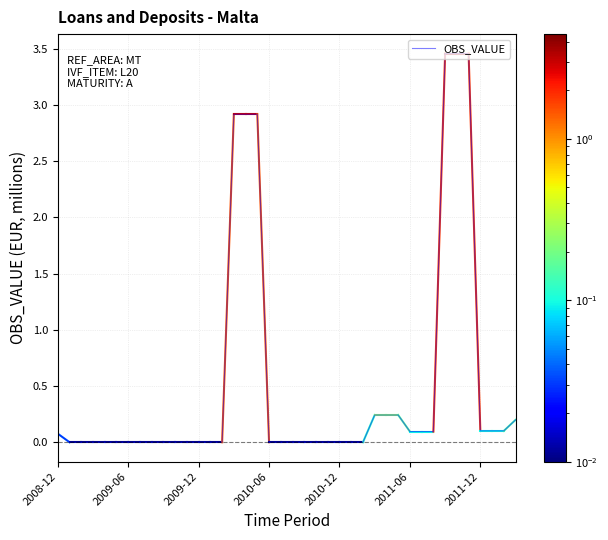

How many lines are shown in the chart?

1